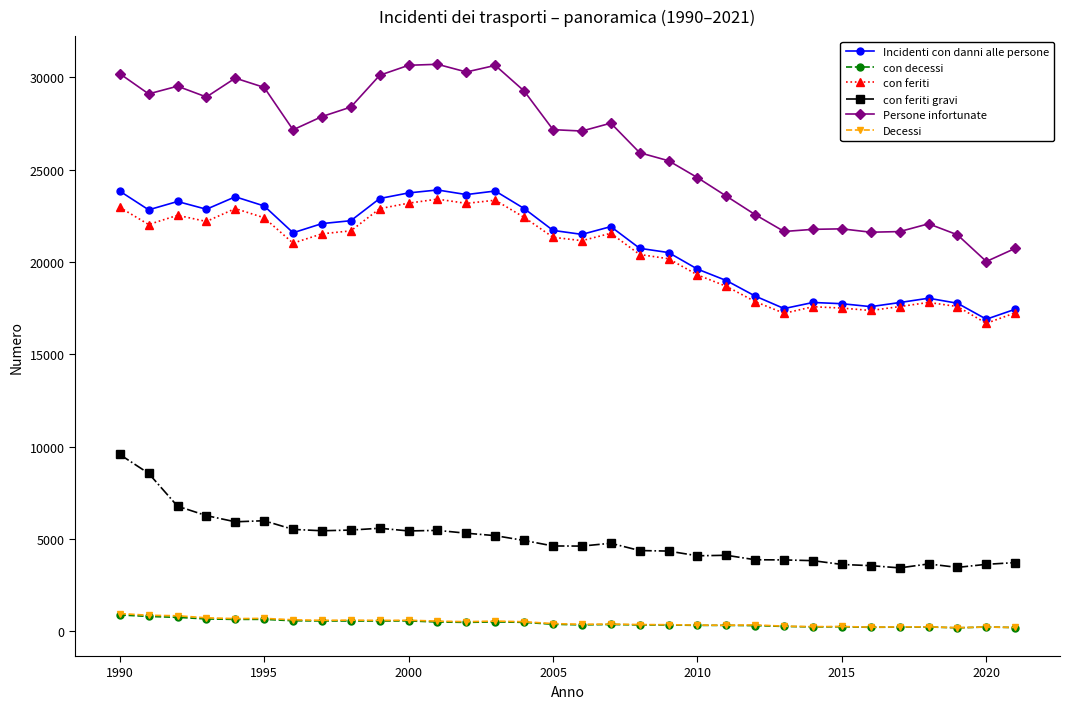

Which series has the largest total across all categories?

Persone infortunate